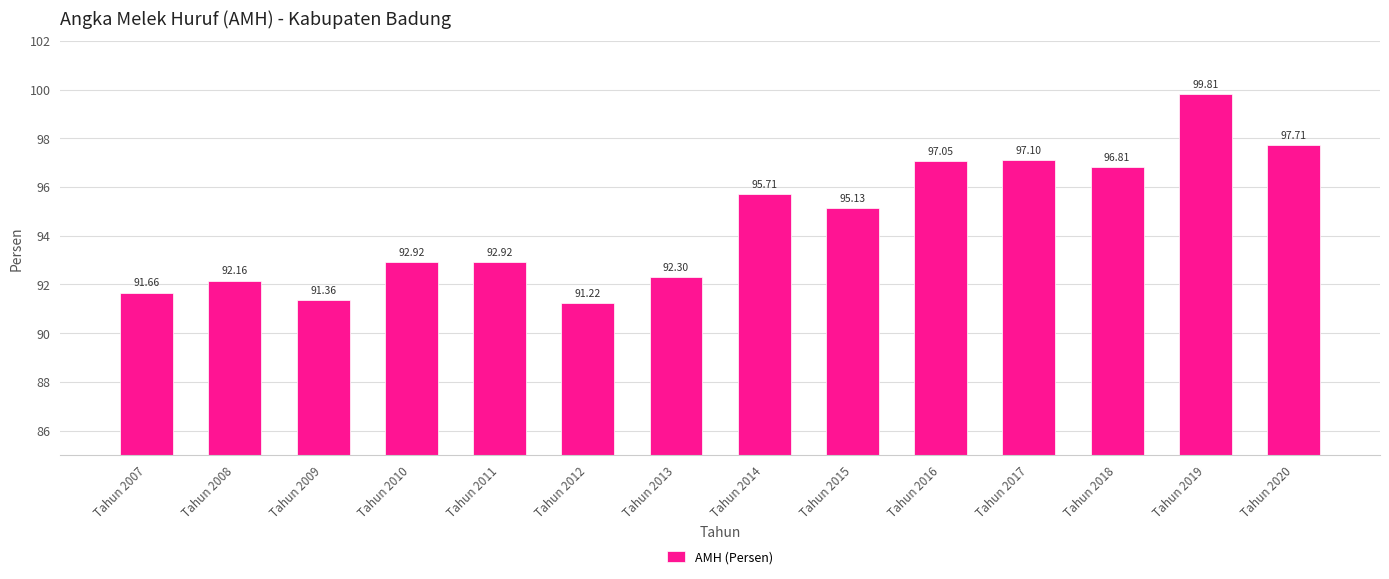

Between Tahun 2018 and Tahun 2011, which is larger?

Tahun 2018